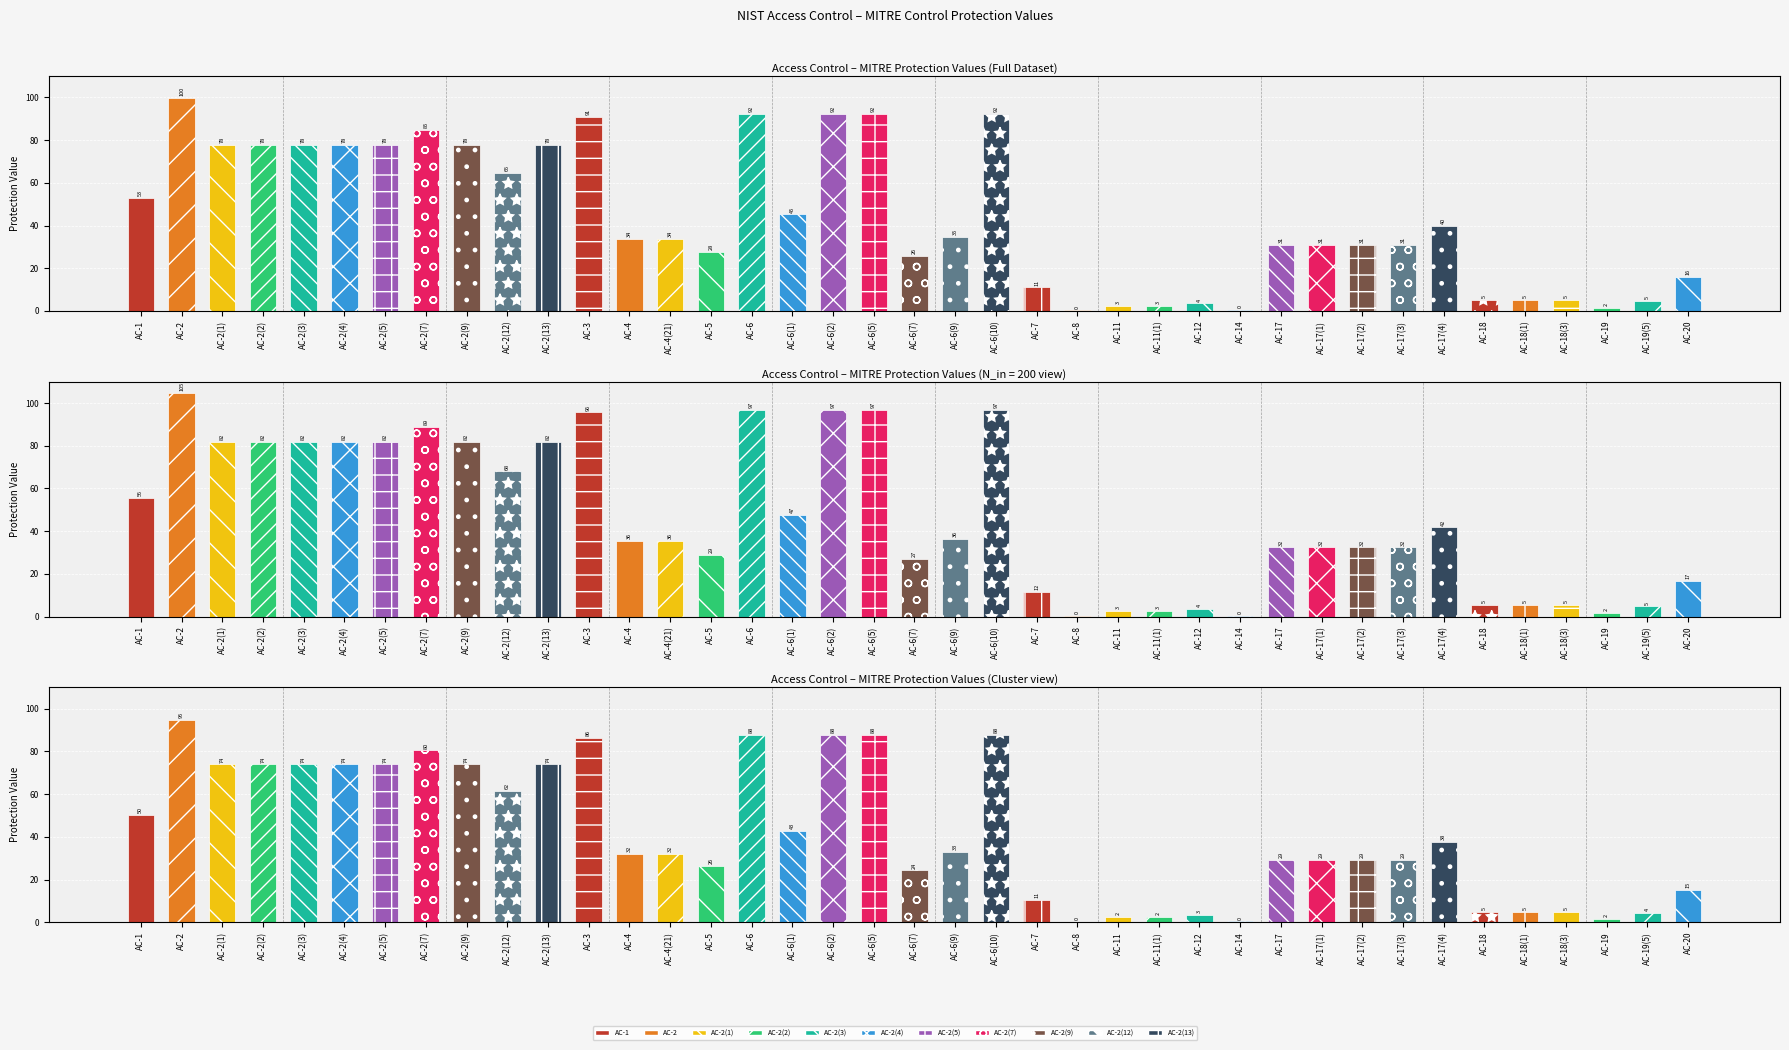

True or false: the data shows 77.8 at AC-2(5).

True